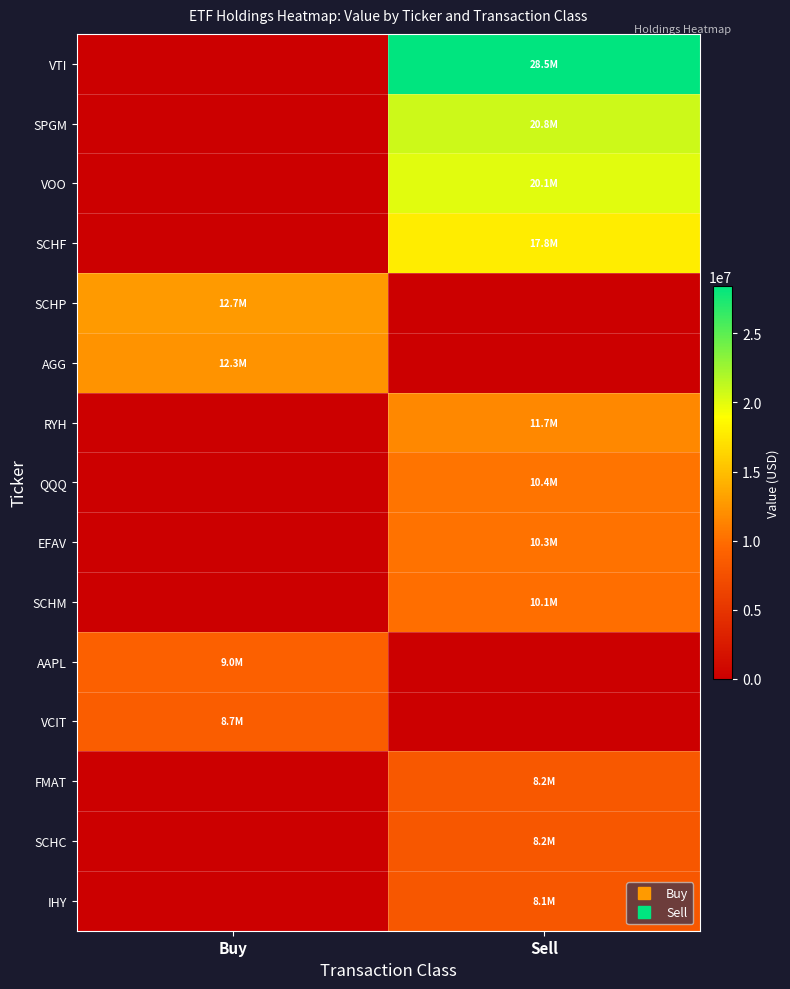

Count the number of categories in the chart.

2